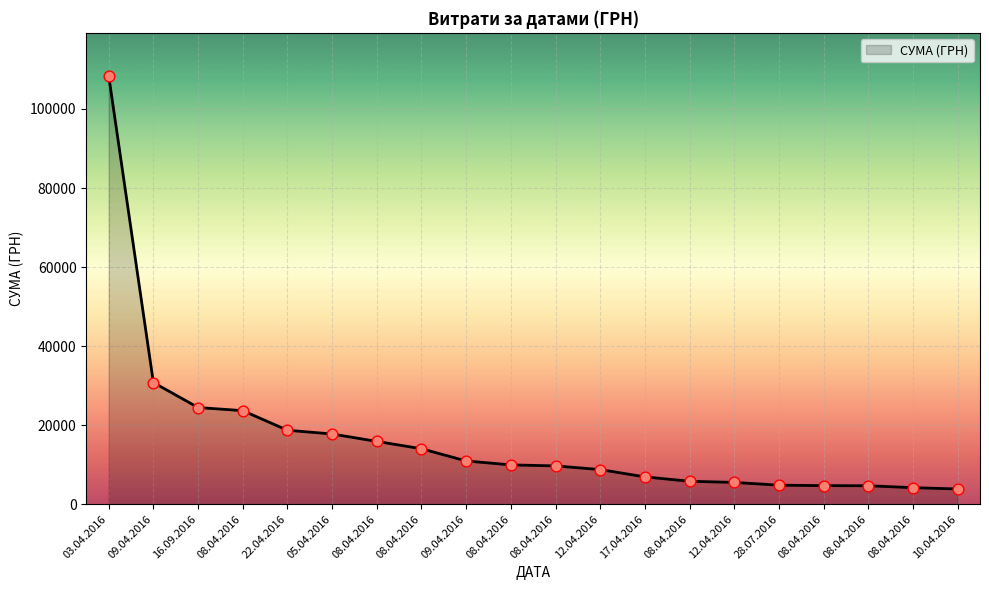

What is the ratio of the value at 08.04.2016 to the value at 08.04.2016?

0.4